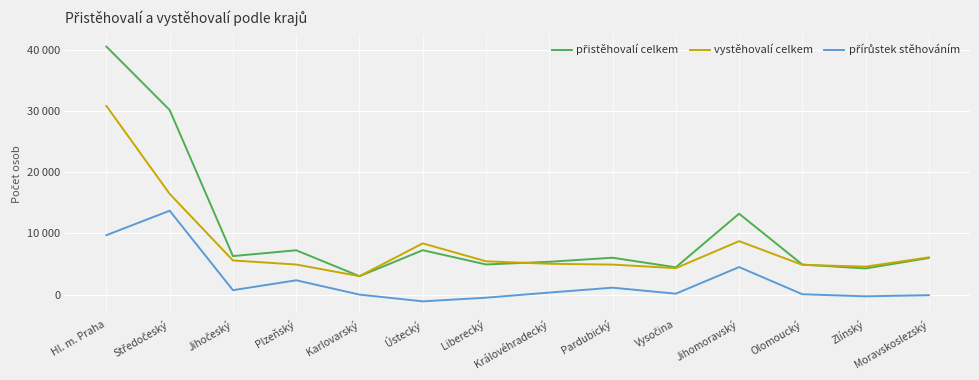

Does the chart have visible grid lines?

Yes